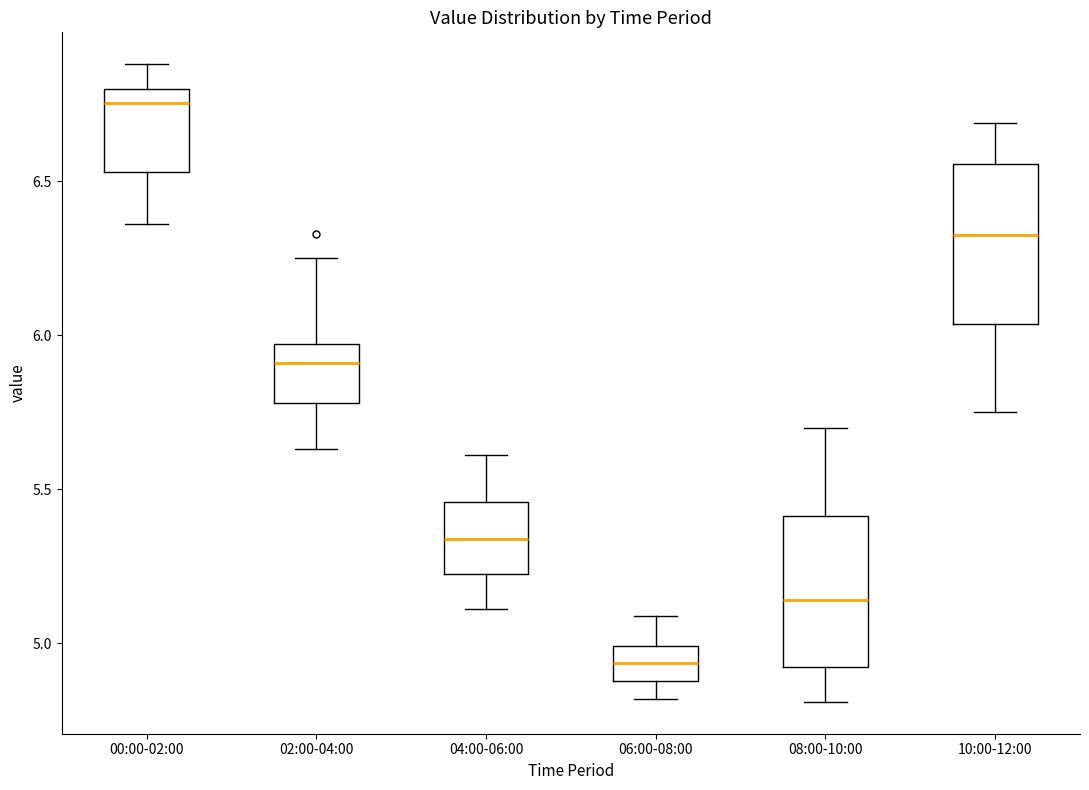

Reading left to right, read every box against the y-axis: the position of its median line, the range the box covers, and the ends of its whiskers. The values are not printed on the chart, so give them approximately, as read against the axis.

00:00-02:00: median 6.75, box 6.55 to 6.80, whiskers 6.35 to 6.90
02:00-04:00: median 5.90, box 5.80 to 5.95, whiskers 5.65 to 6.25
04:00-06:00: median 5.35, box 5.25 to 5.45, whiskers 5.10 to 5.60
06:00-08:00: median 4.95, box 4.90 to 5.00, whiskers 4.80 to 5.10
08:00-10:00: median 5.15, box 4.90 to 5.40, whiskers 4.80 to 5.70
10:00-12:00: median 6.35, box 6.05 to 6.55, whiskers 5.75 to 6.70